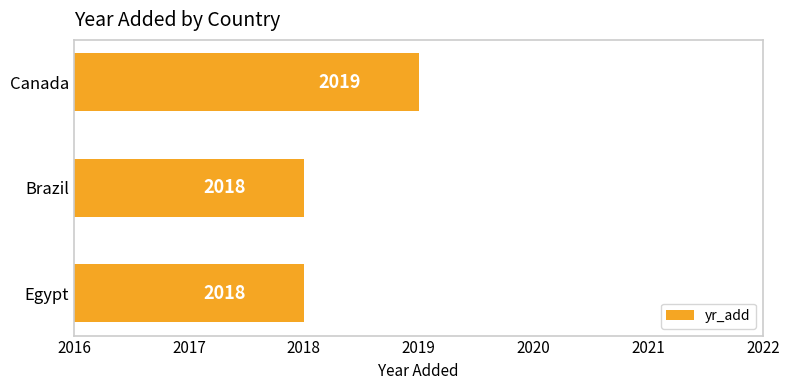

What is the minimum value shown in the chart?

2018